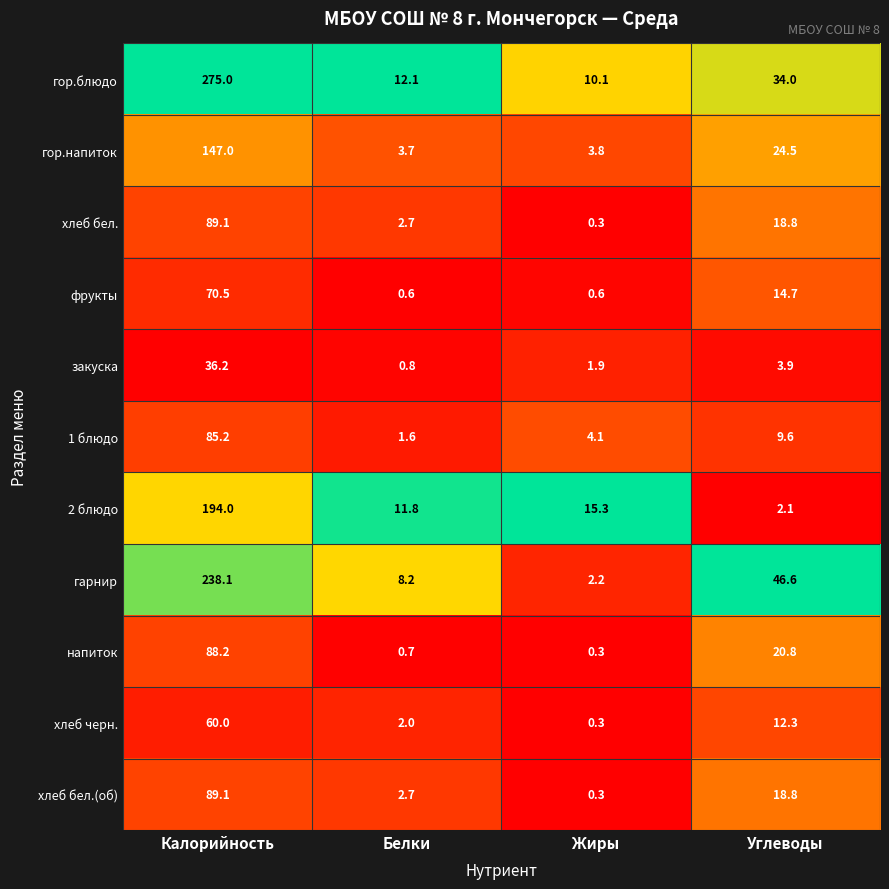

What is the total value across all series at Калорийность?

1372.4